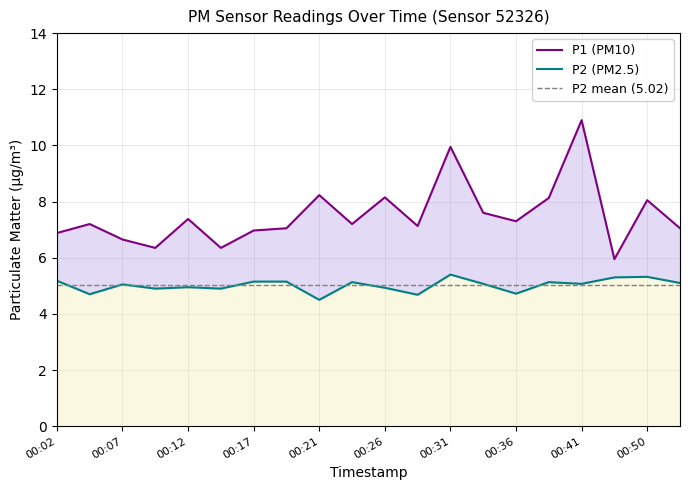

How many categories are shown in the chart?

20